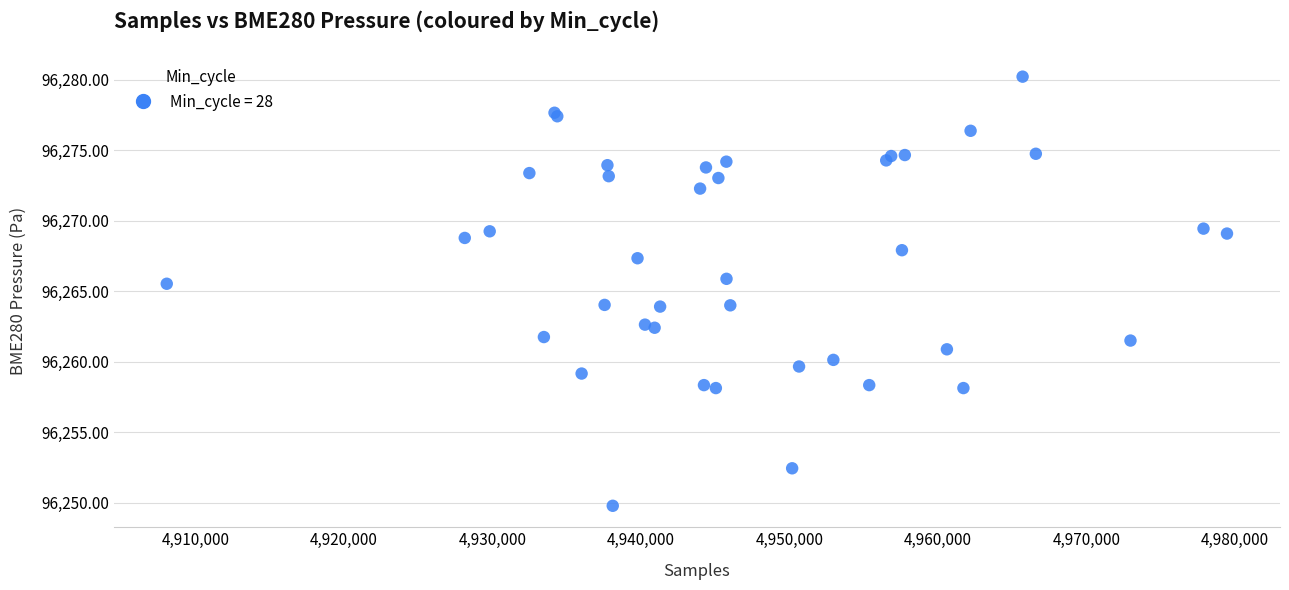

What Y value in the scatter plot is closest to 96265?

96265.5